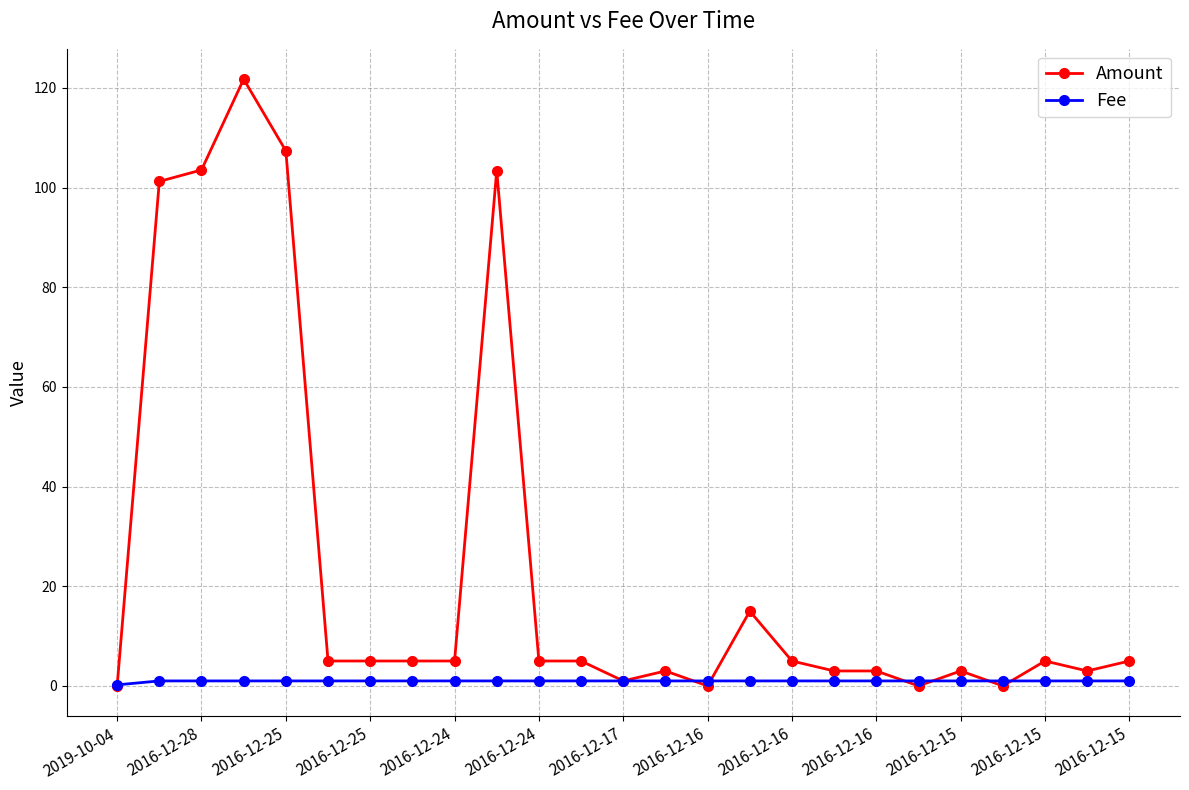

Which series has the largest range (max minus min)?

Amount